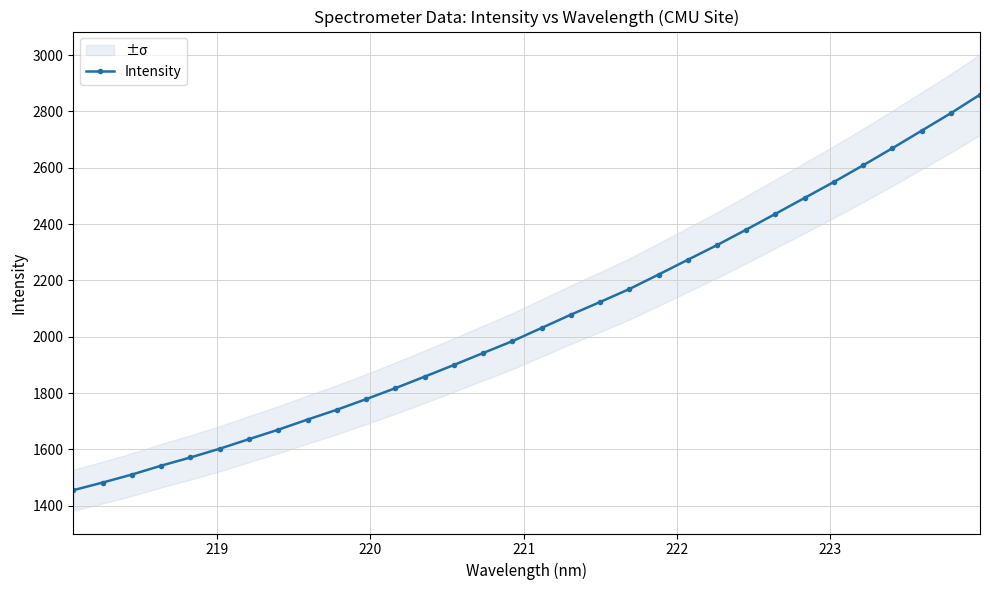

What is the minimum value for Intensity?

1455.2